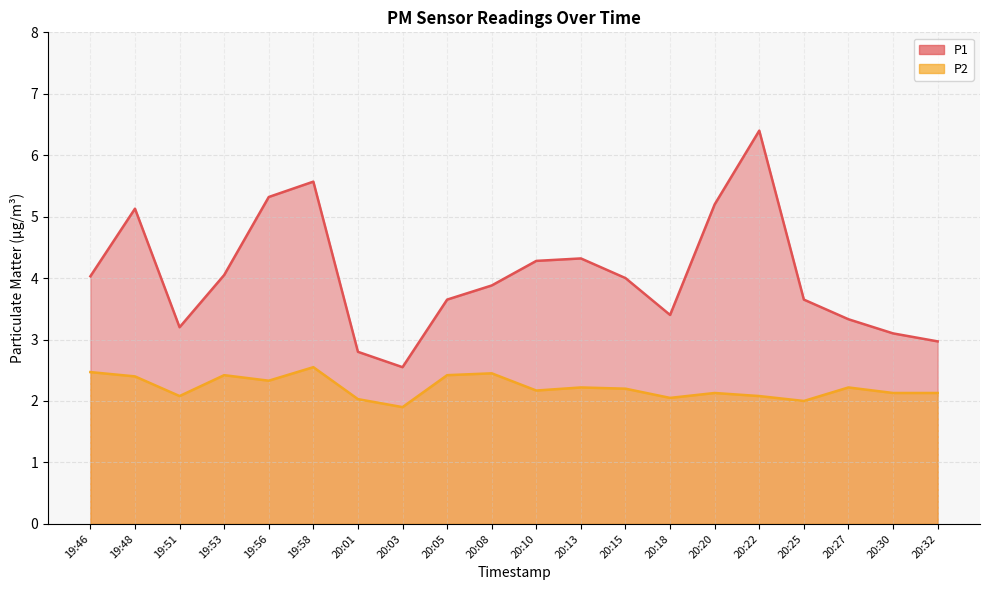

True or false: P1 has more than 0 interior local peaks.

True